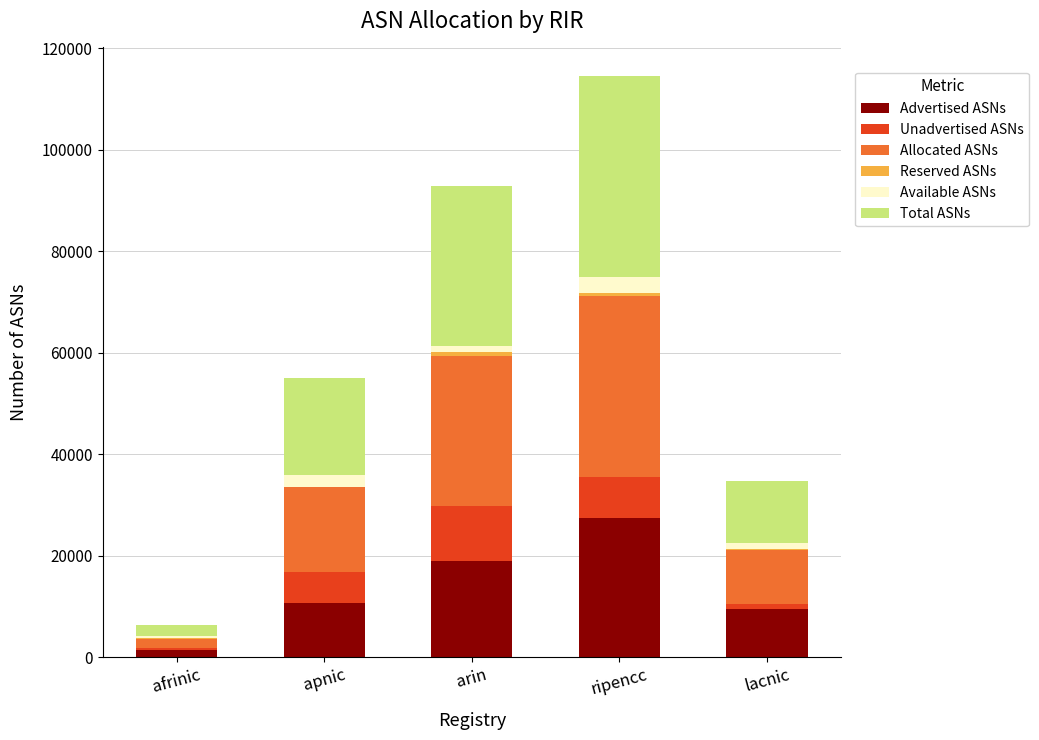

What is the sum of all Advertised ASNs values?

67901